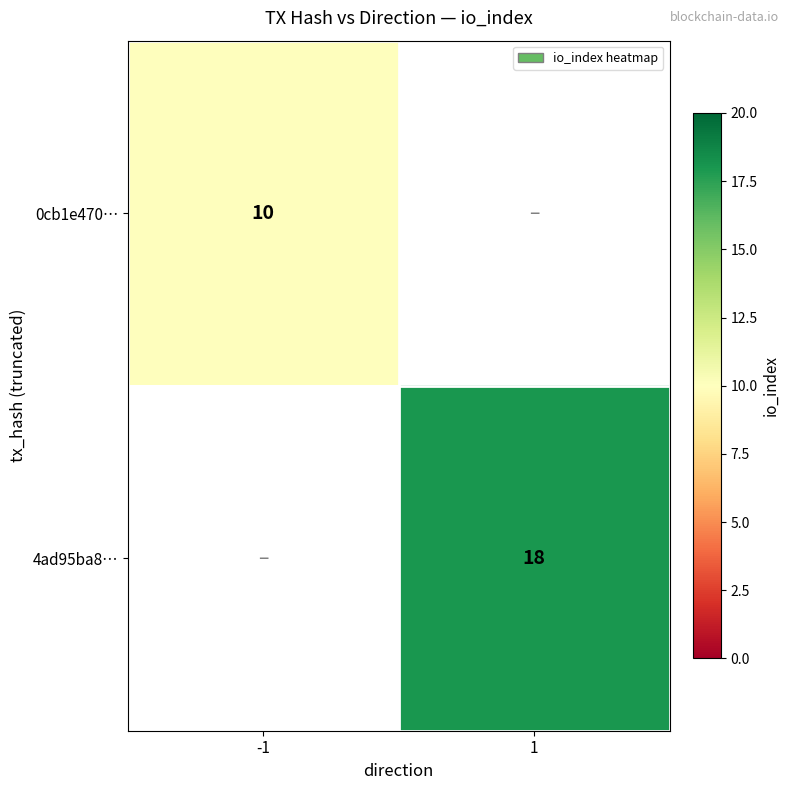

The value of 0cb1e470… at -1 is 10. True or false?

True